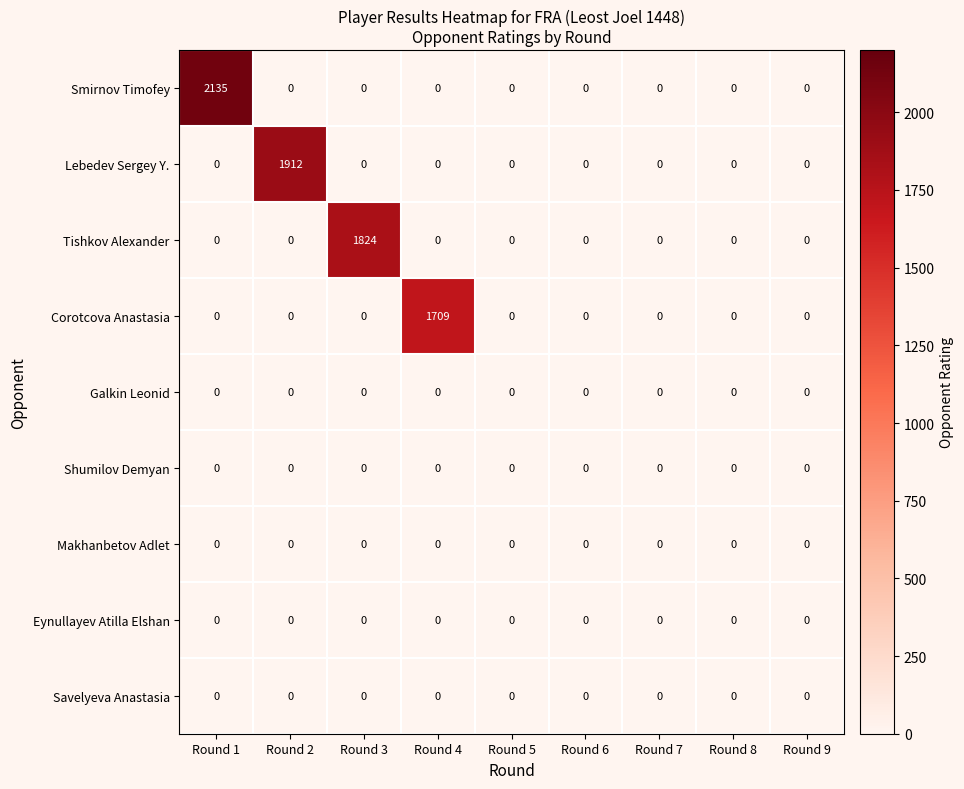

Which series changed the most between Round 4 and Round 9?

Corotcova Anastasia